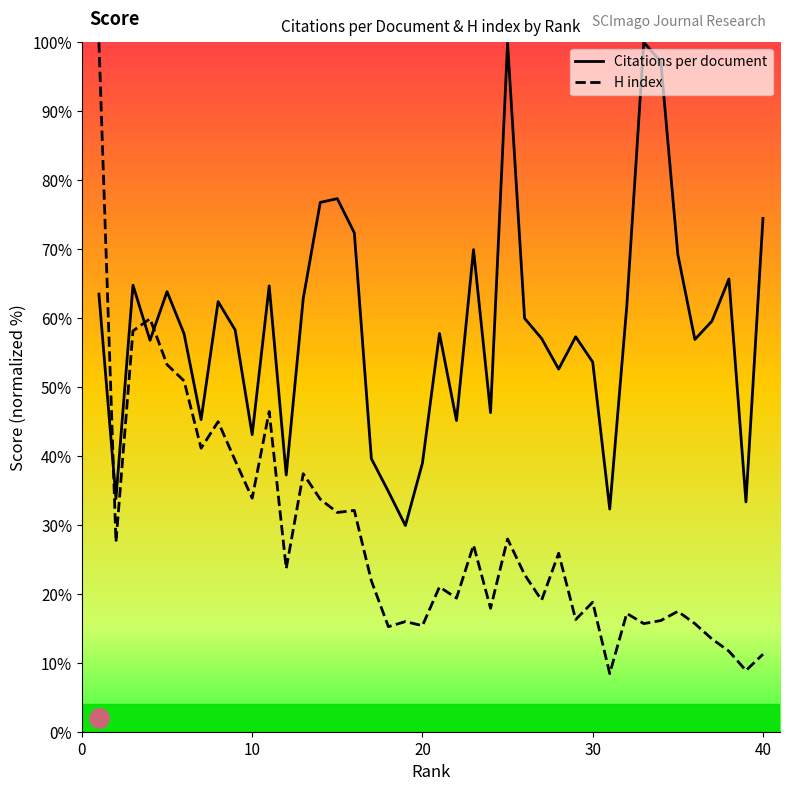

Which category has the highest value in the H index series?

1